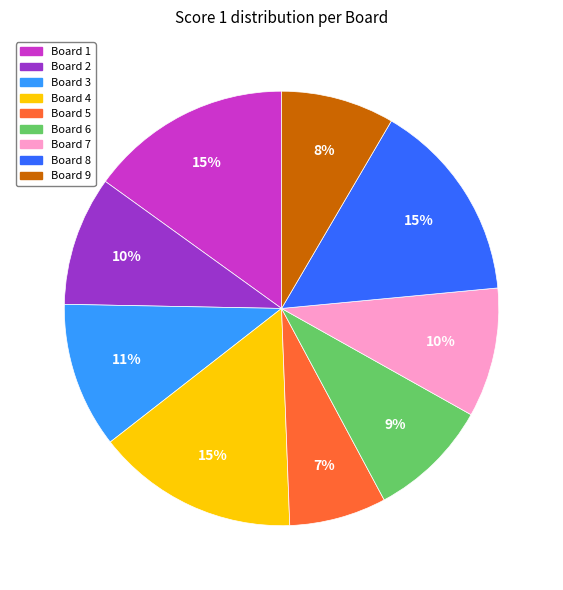

To the nearest percent, what is the average slice percentage?

11%